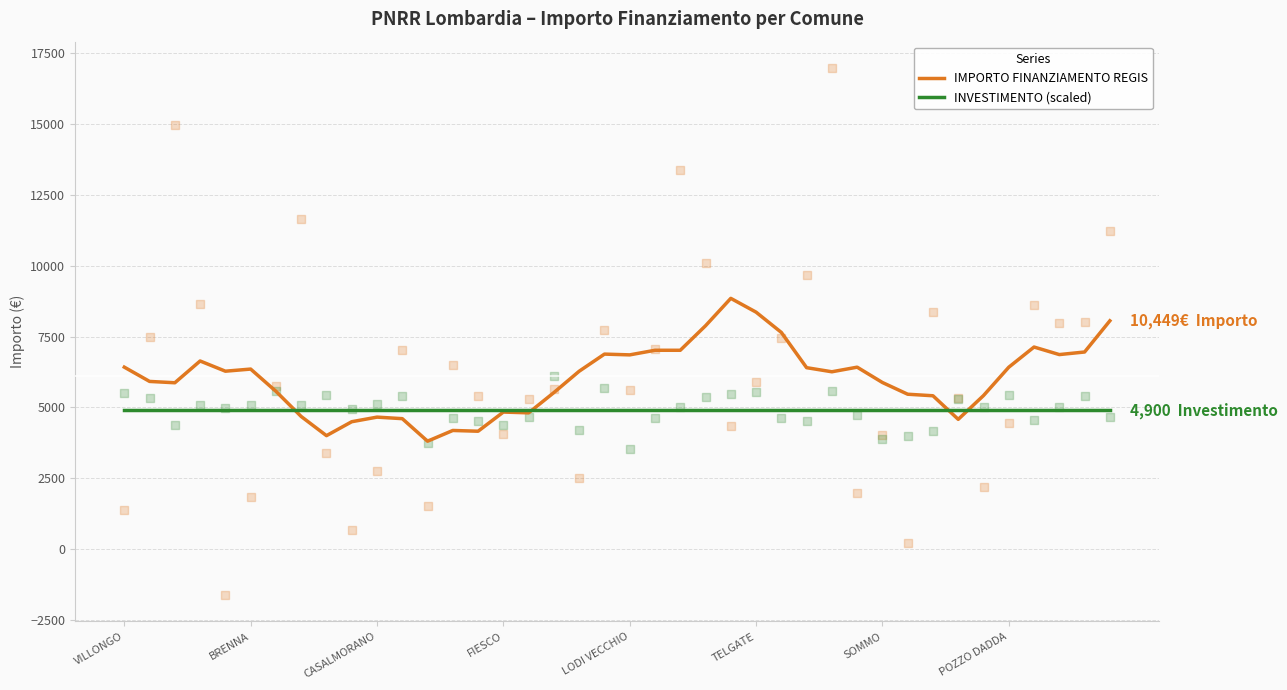

What are all the series names shown in the legend?

IMPORTO FINANZIAMENTO REGIS, INVESTIMENTO (scaled)